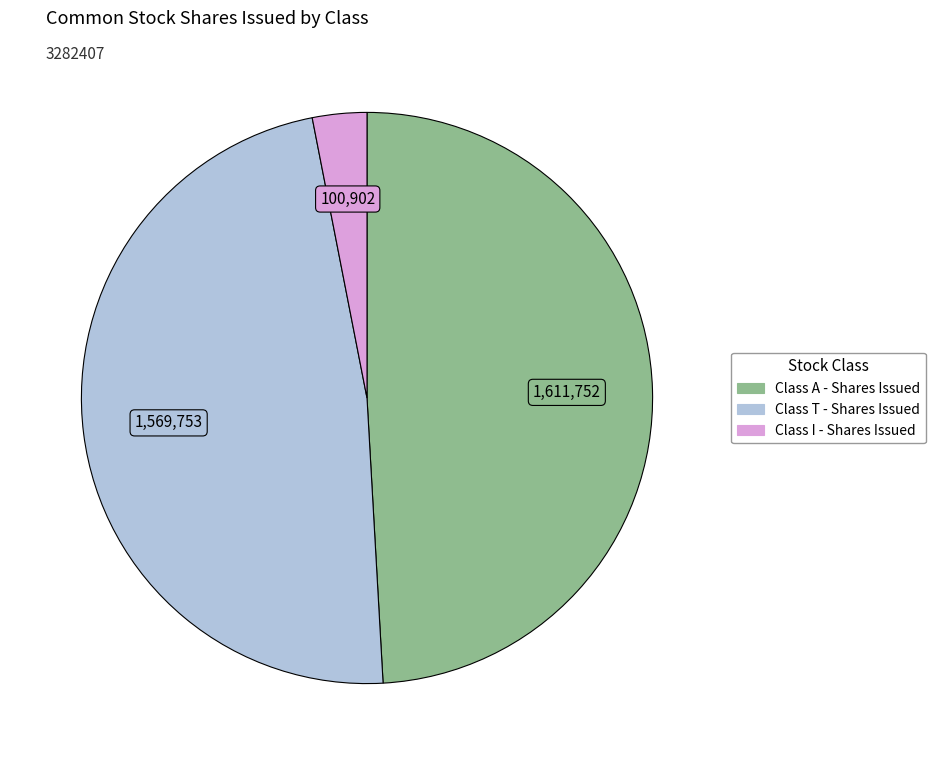

True or false: Class I - Shares Issued accounts for 14% of the total.

False